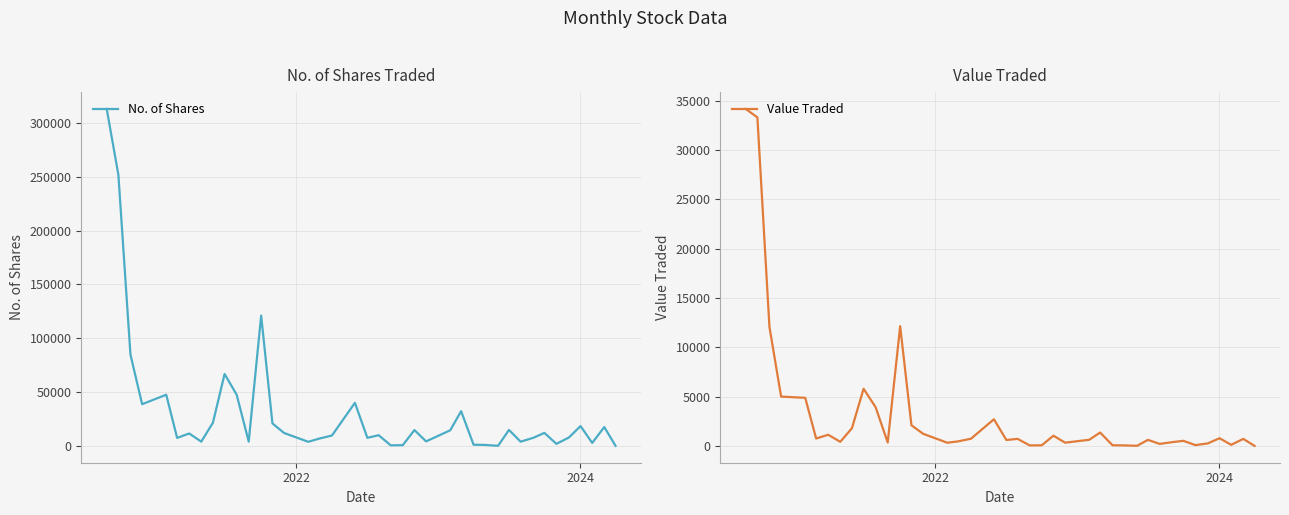

What is the maximum value for Value Traded?

34184